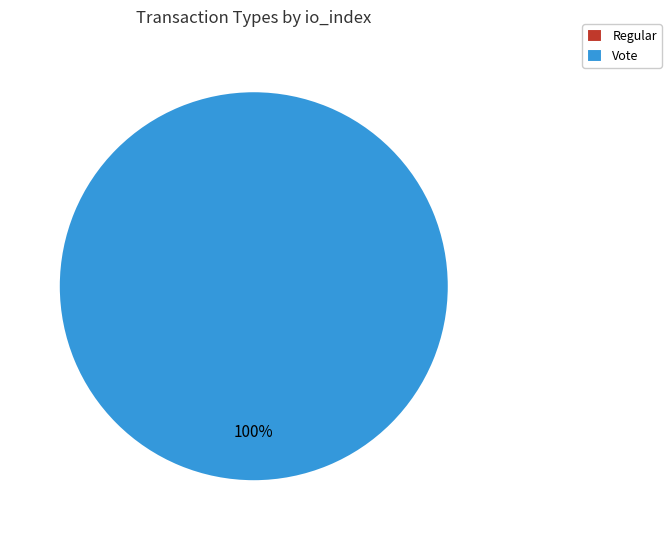

Combined, what portion of the pie is Regular and Vote?

100.0%